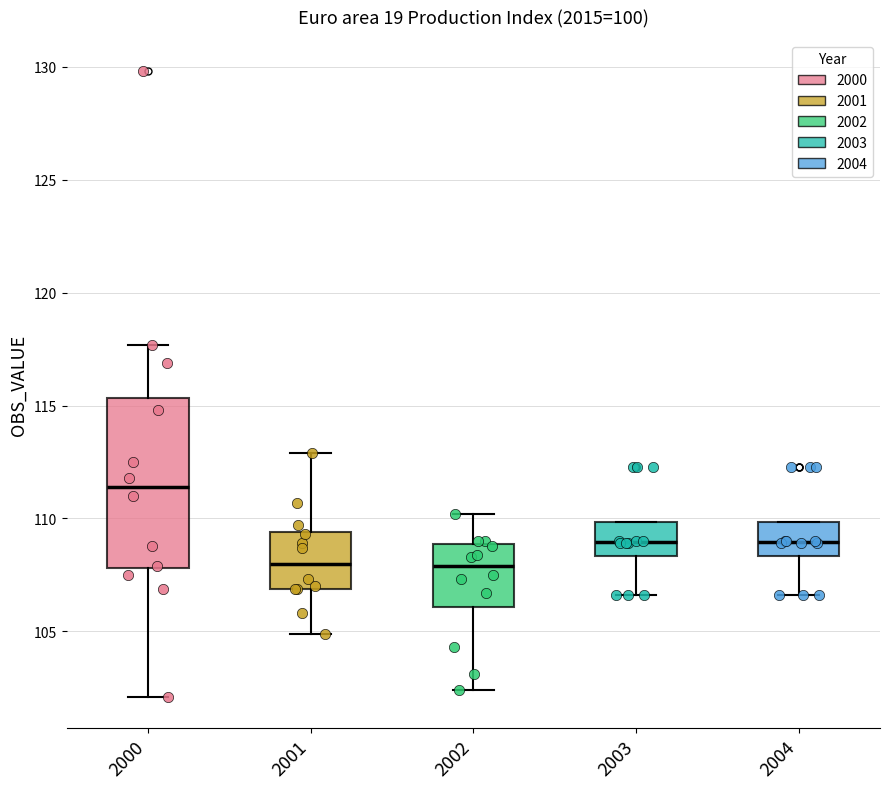

Where does the median line of the box at x = 2003 sit on the y-axis? The values are not printed on the chart, so give them approximately, as read against the axis.

109.0